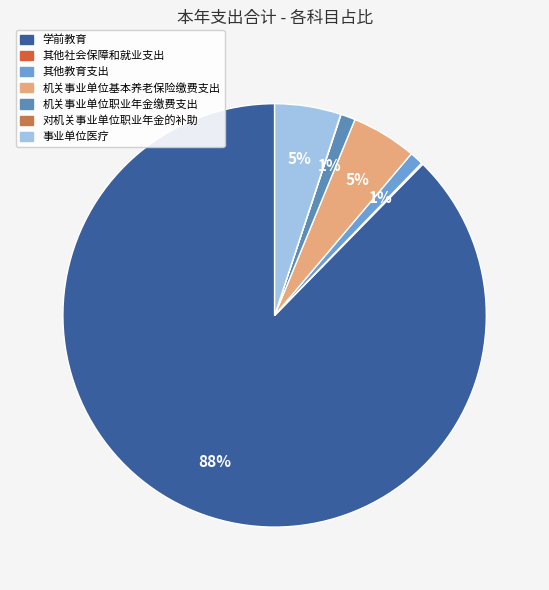

Rank the categories by value from lowest to highest.

对机关事业单位职业年金的补助, 其他社会保障和就业支出, 其他教育支出, 机关事业单位职业年金缴费支出, 机关事业单位基本养老保险缴费支出, 事业单位医疗, 学前教育